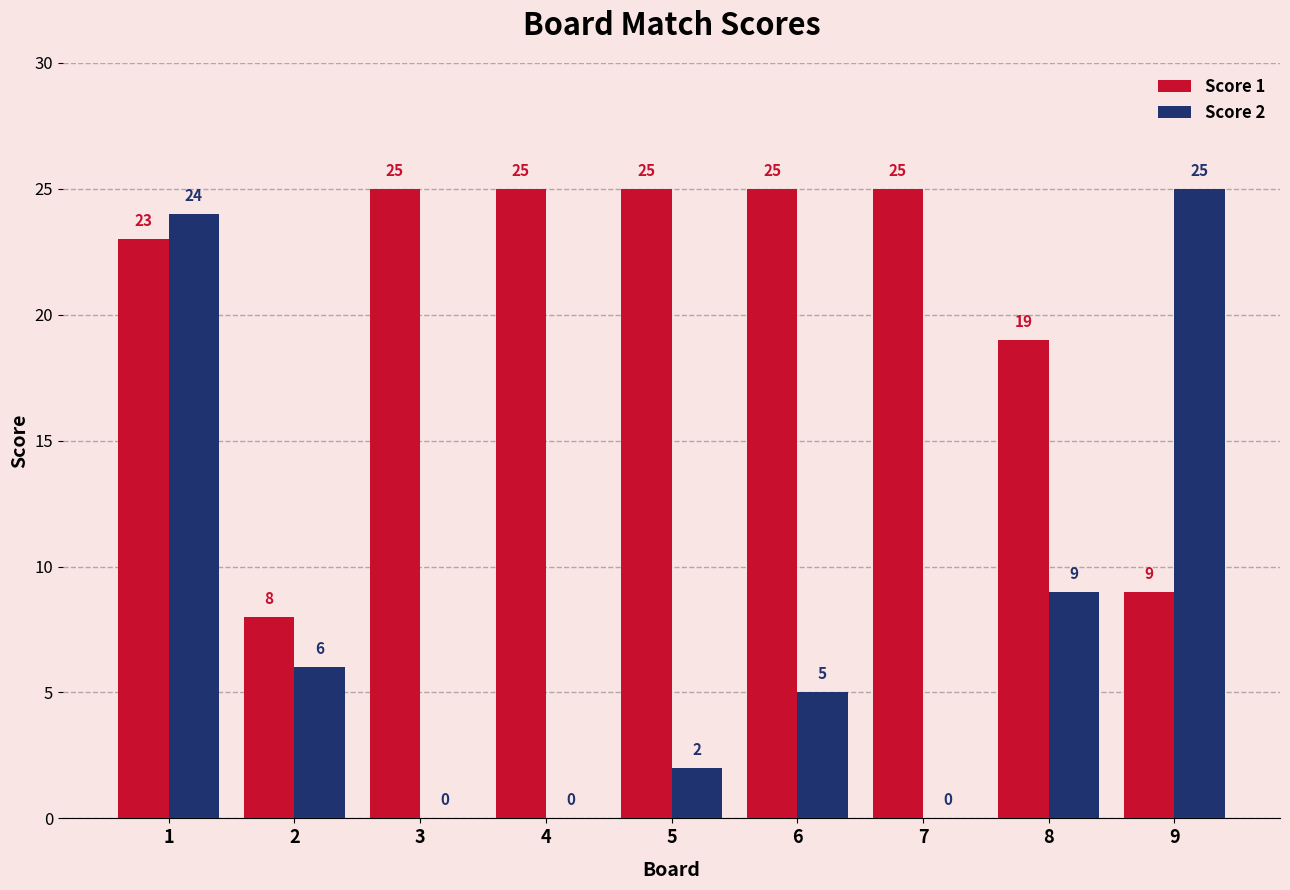

Is the value of Score 1 at 9 greater than the value of Score 2 at 3?

Yes